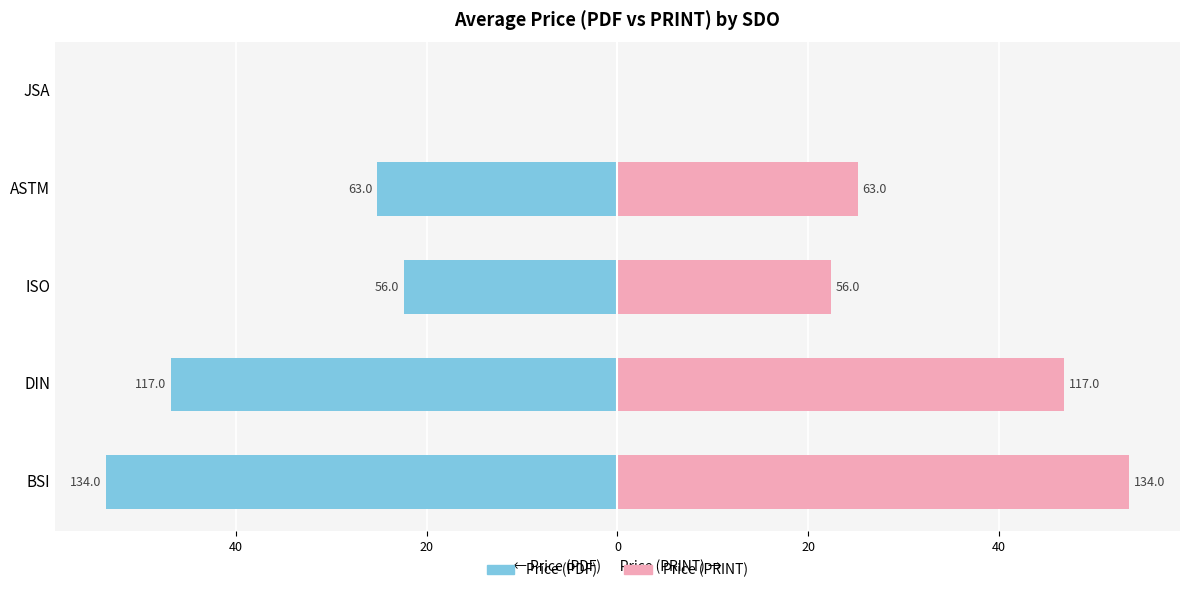

What are all the series names shown in the legend?

Price (PDF), Price (PRINT)